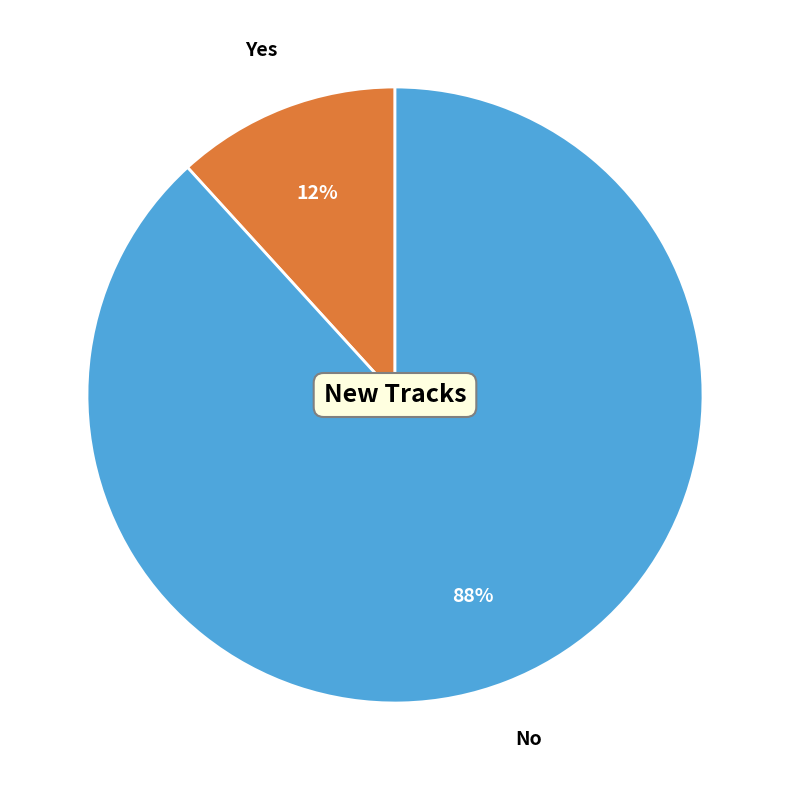

Is there a majority slice in this chart?

Yes